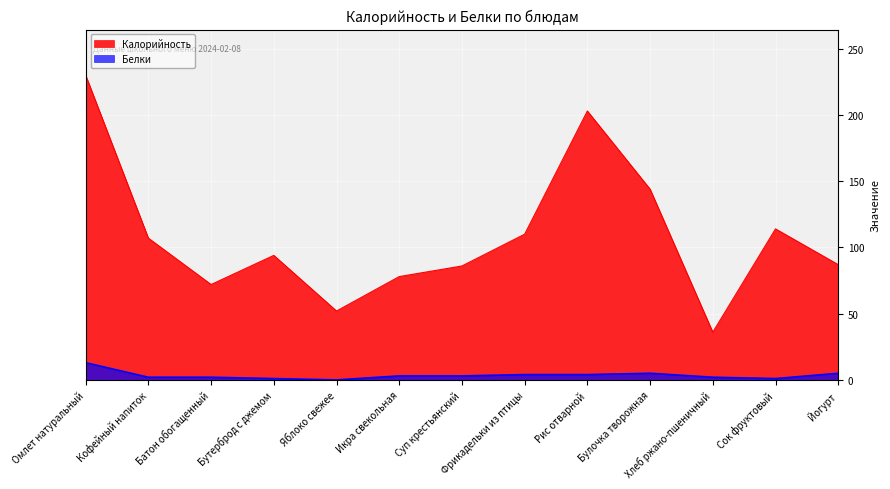

Is it true that Калорийность equals 72 at Батон обогащенный?

True